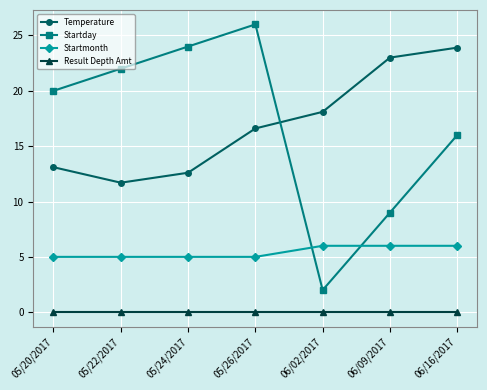

What are all the series names shown in the legend?

Temperature, Startday, Startmonth, Result Depth Amt